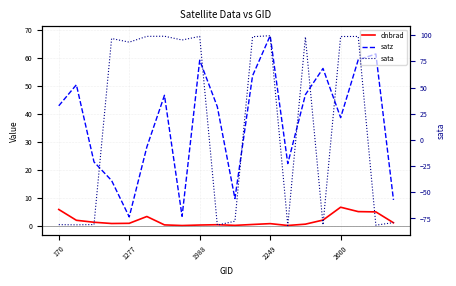

How many interior local peaks does the satz series have?

6